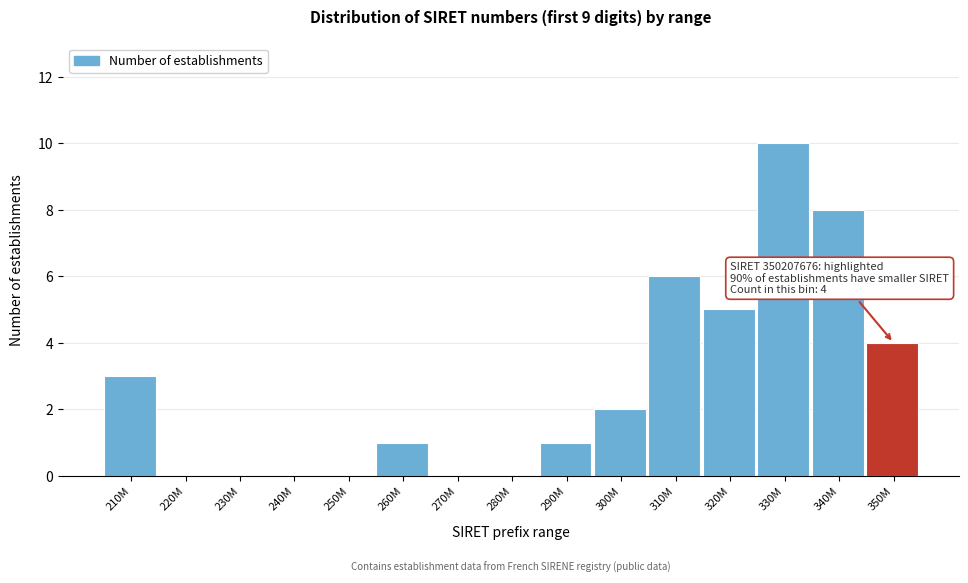

Reading left to right, list all the values displayed in this chart.

210M=3	220M=0	230M=0	240M=0	250M=0	260M=1	270M=0	280M=0	290M=1	300M=2	310M=6	320M=5	330M=10	340M=8	350M=4